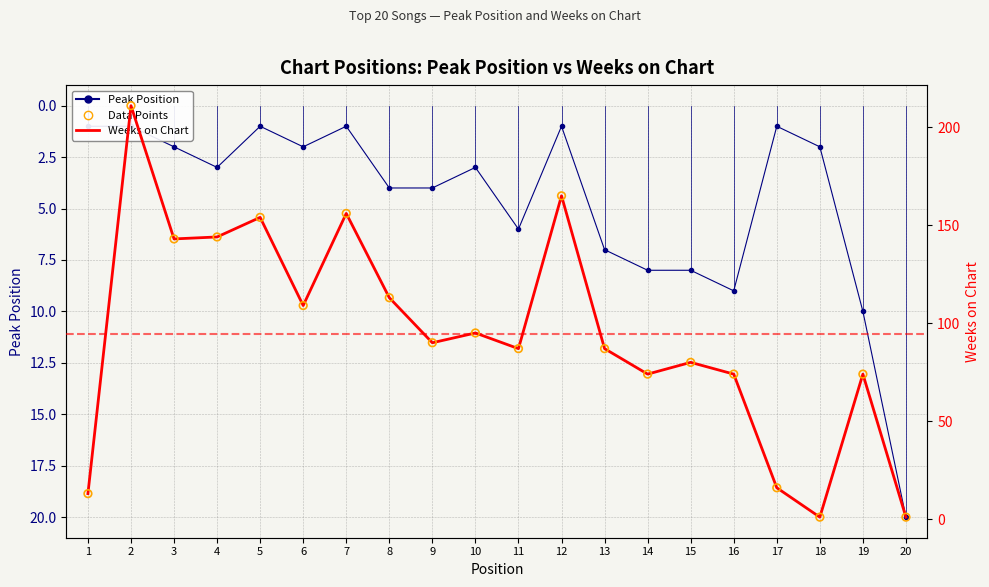

Is the value of Weeks on Chart (mean bias) at 3 greater than the value of Data Points at 18?

Yes